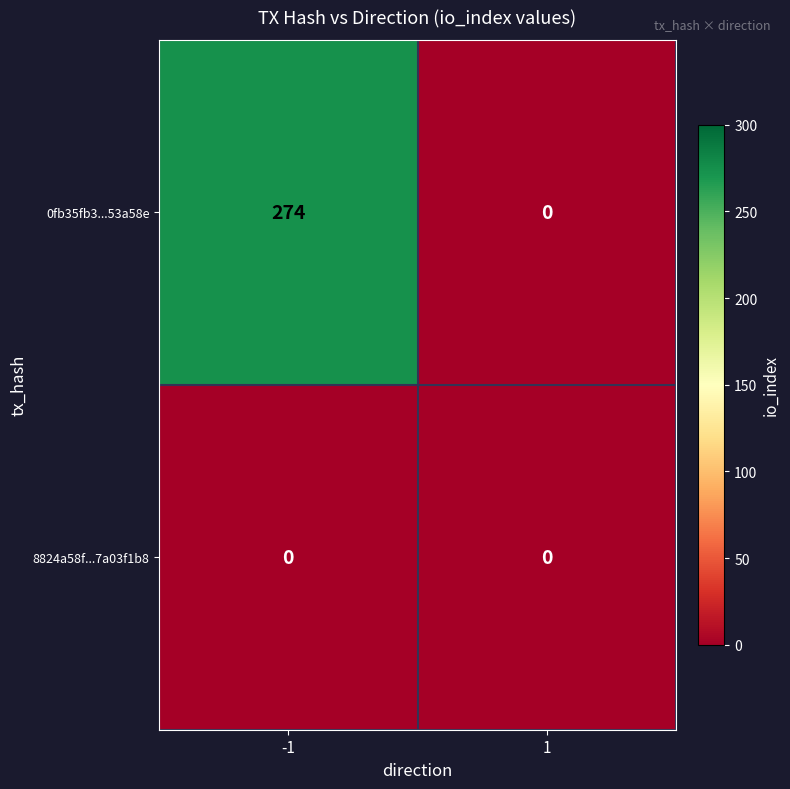

Rank the series by their maximum value, from highest to lowest.

0fb35fb3...53a58e, 8824a58f...7a03f1b8